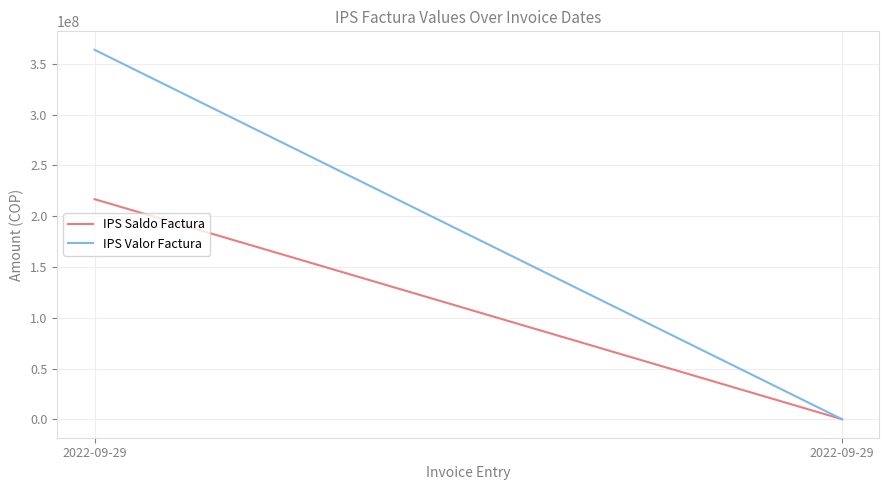

Rank the series by their maximum value, from highest to lowest.

IPS Valor Factura, IPS Saldo Factura